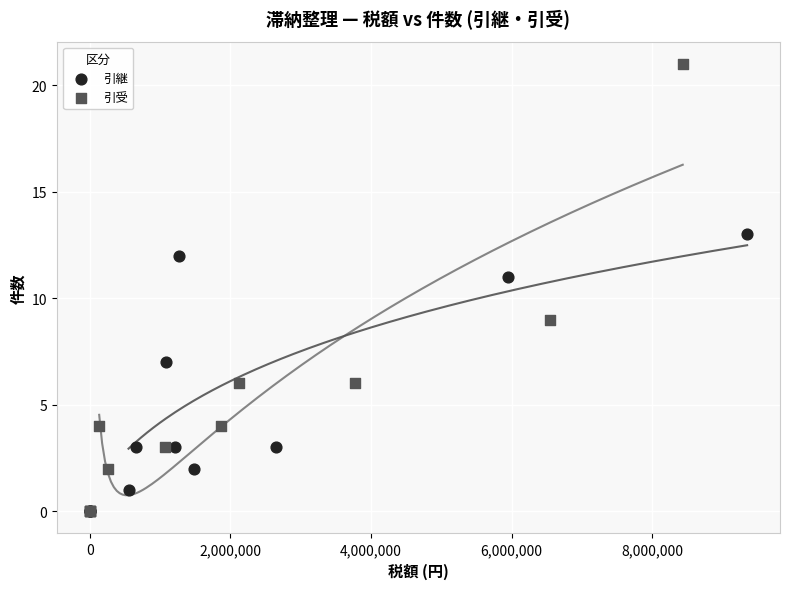

Which series has the largest Y range (max minus min)?

引受